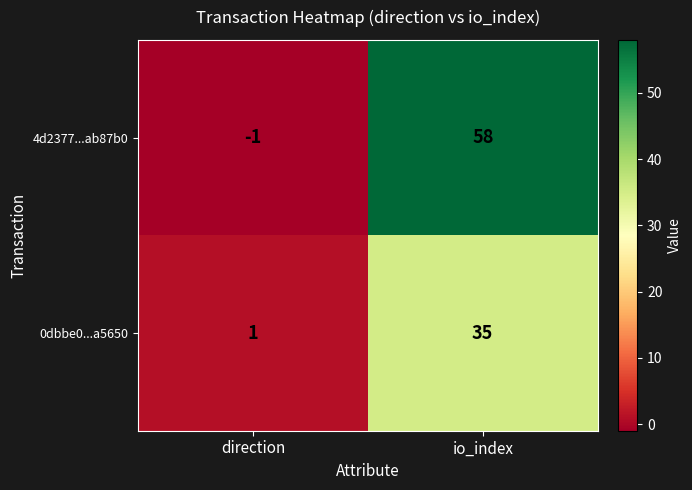

How many values in 4d2377...ab87b0 are below zero?

1